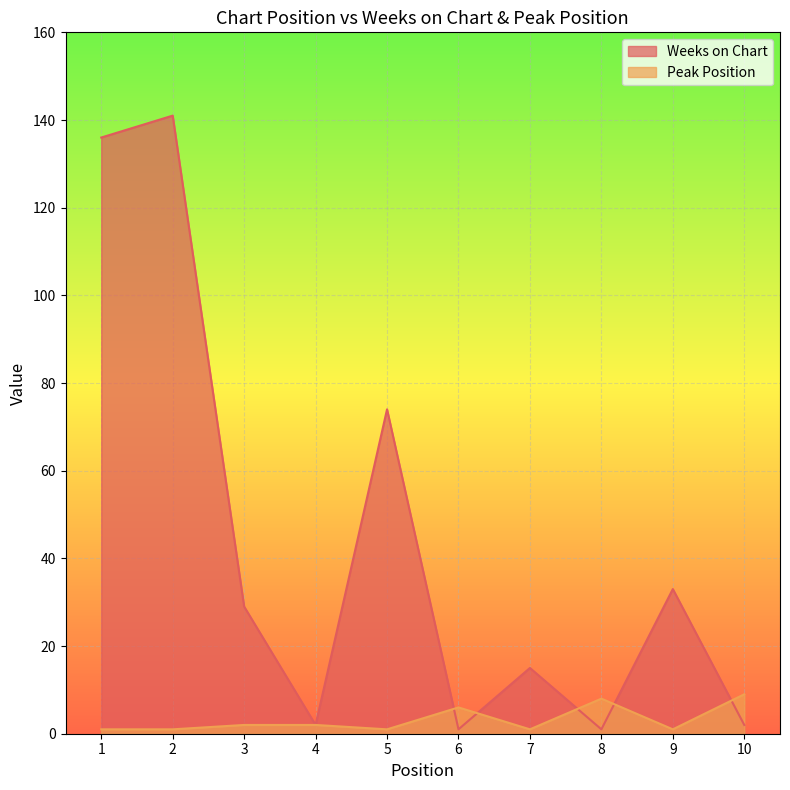

What is the total value across all series at 3?

31